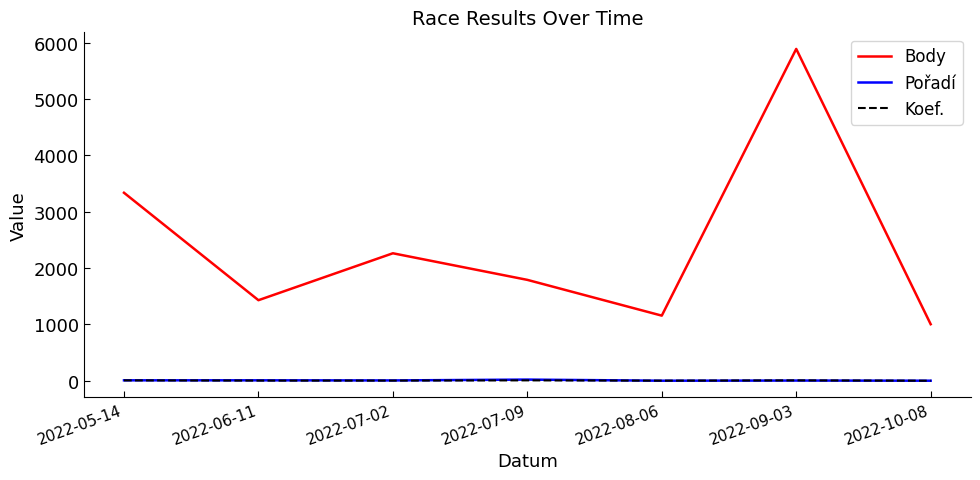

Is it true that Koef. equals 7 at 2022-05-14?

True